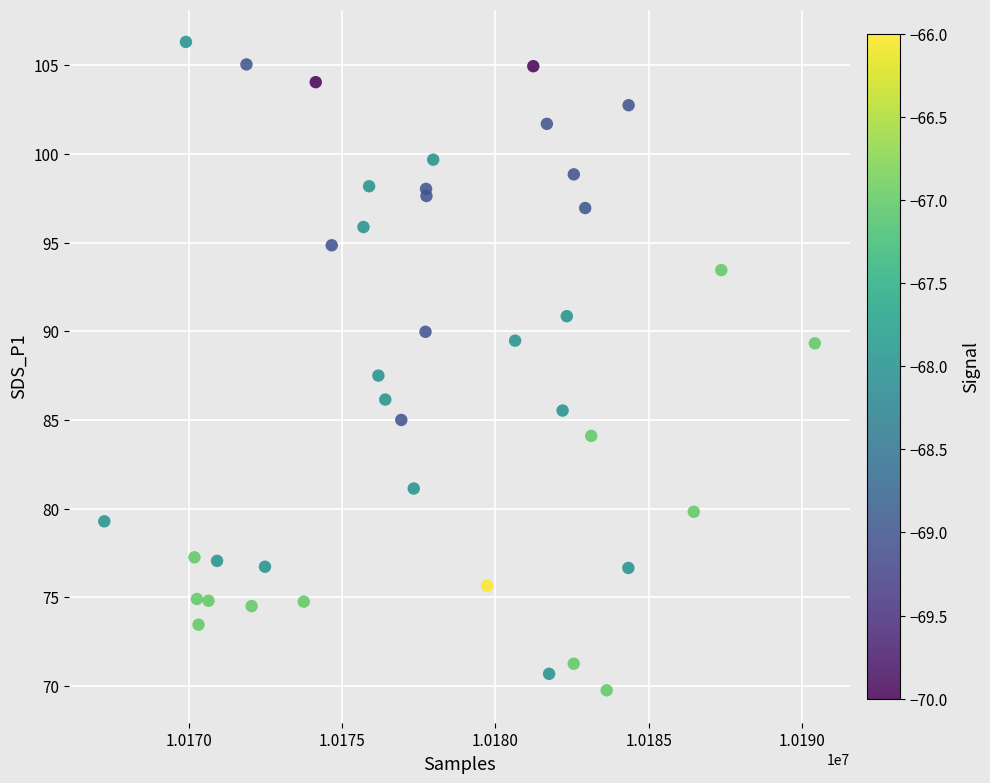

What Y value in the scatter plot is closest to 88?

87.5